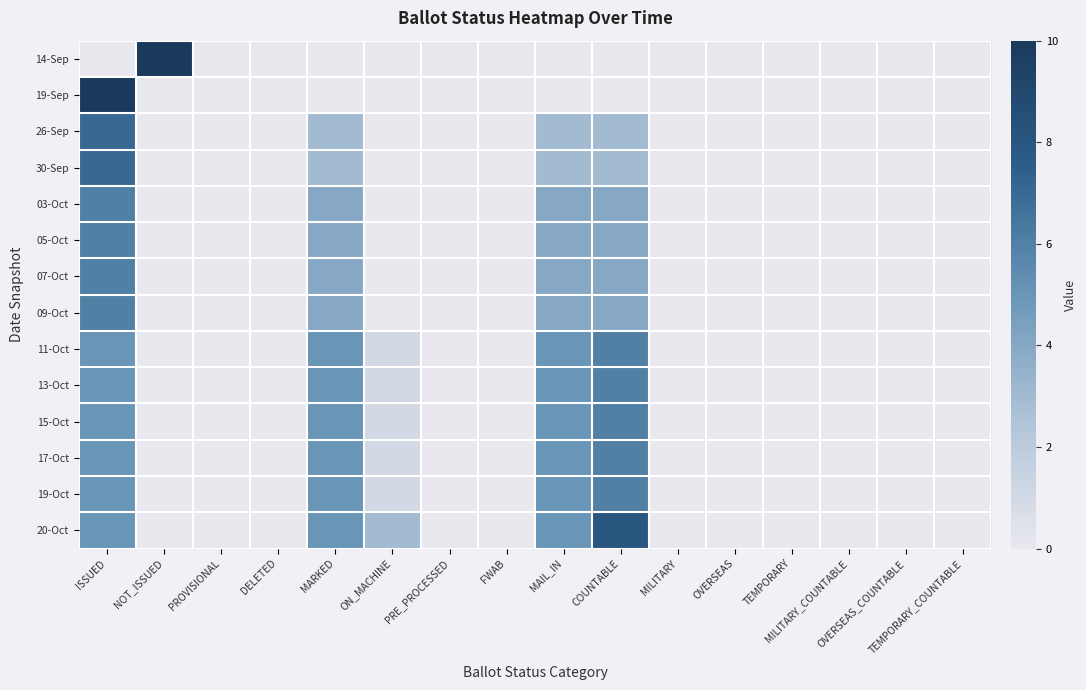

Which series has the largest total across all categories?

20-Oct